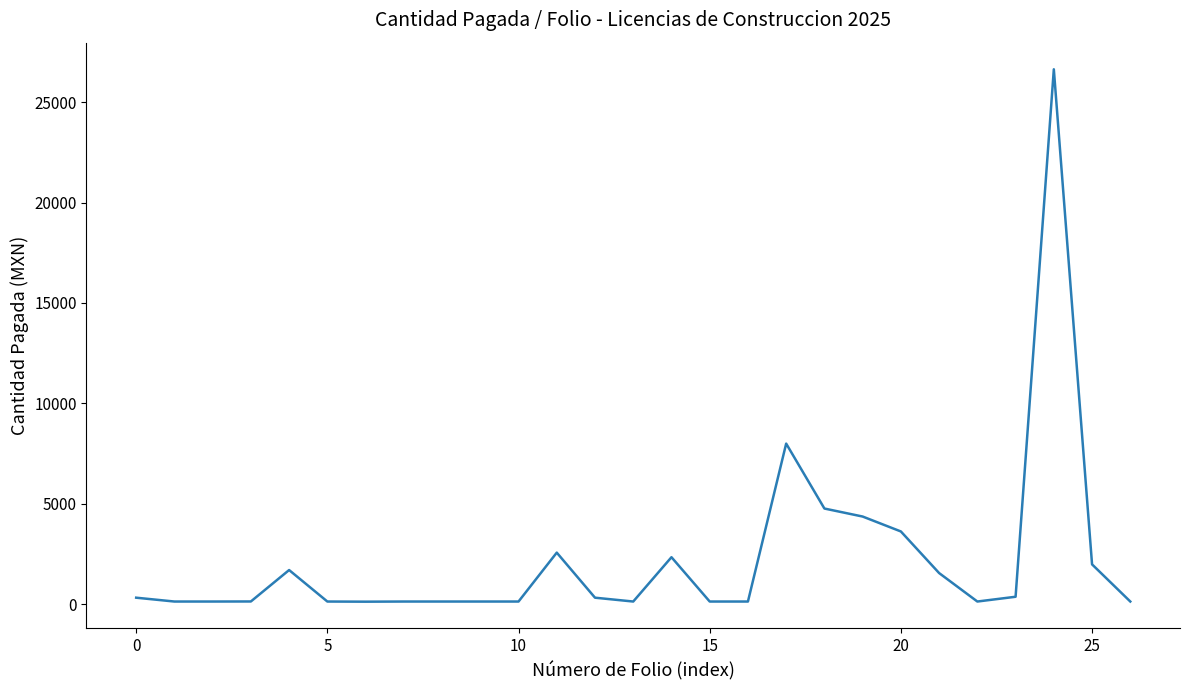

How many distinct data groups are displayed?

1